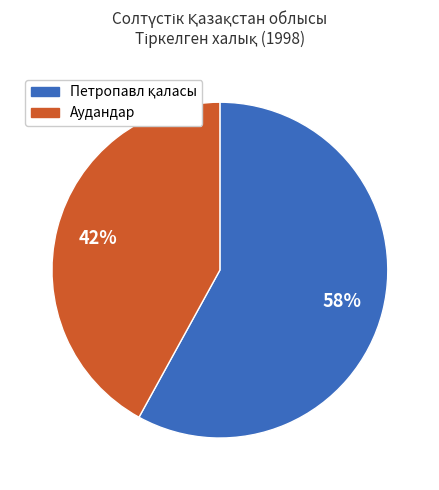

Is there any slice that represents more than half of the pie?

Yes